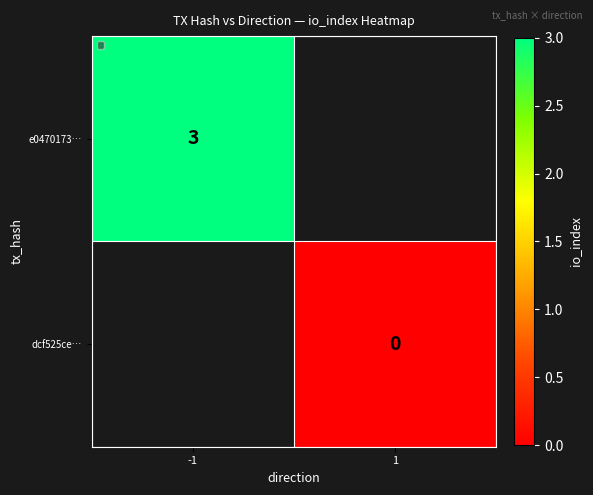

Is the value of dcf525ce… at 1 greater than the value of e0470173… at -1?

No